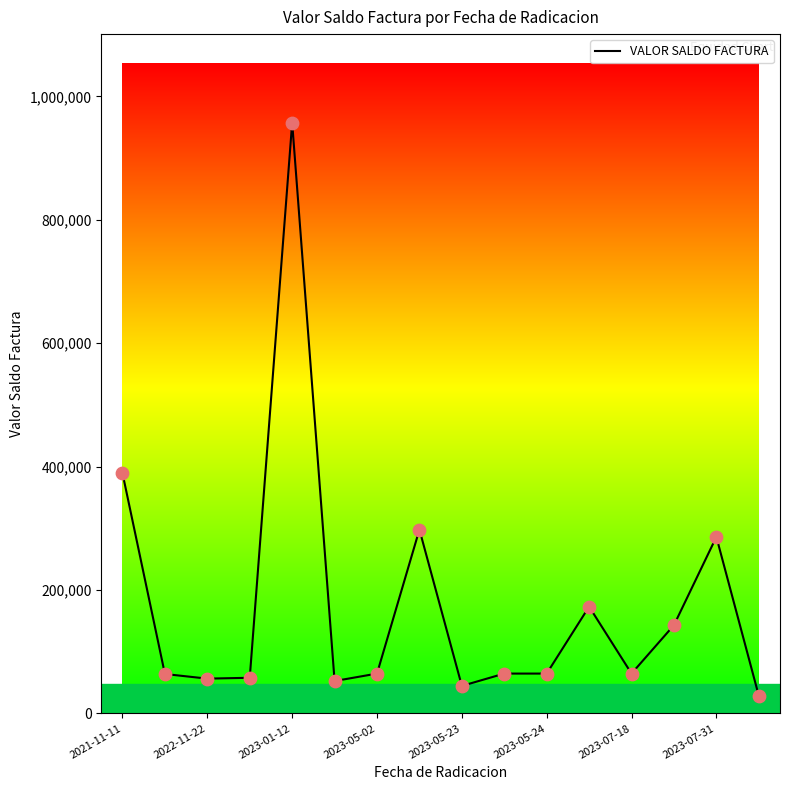

What is the greatest value displayed?

957300